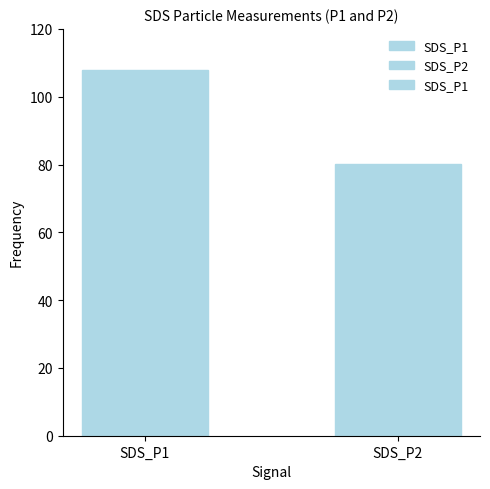

How many series are shown in this chart?

1